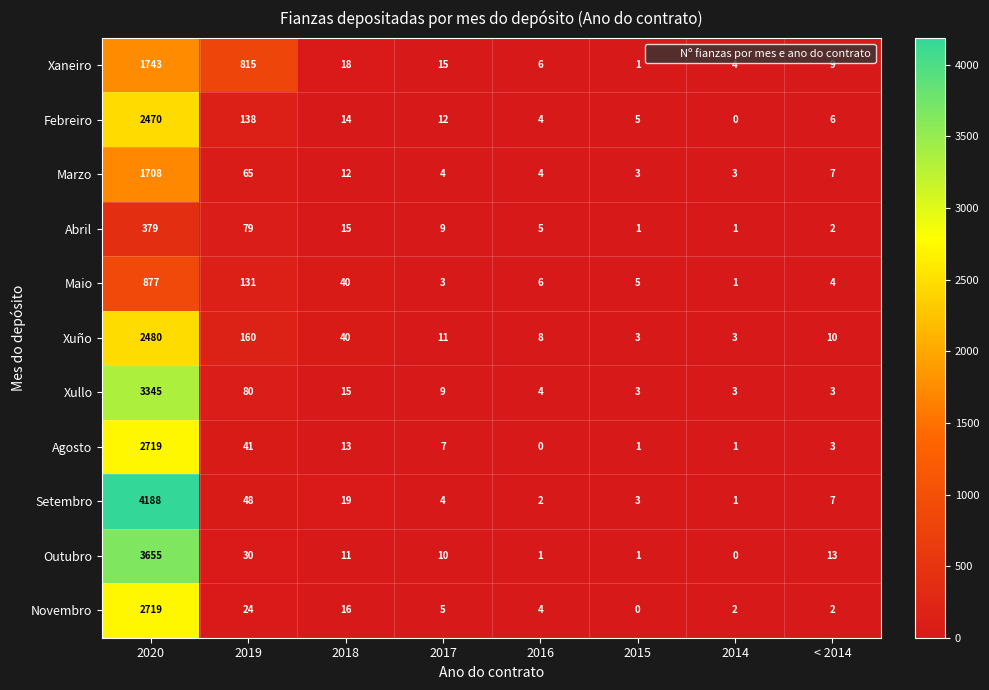

At which label does Setembro reach its peak?

2020